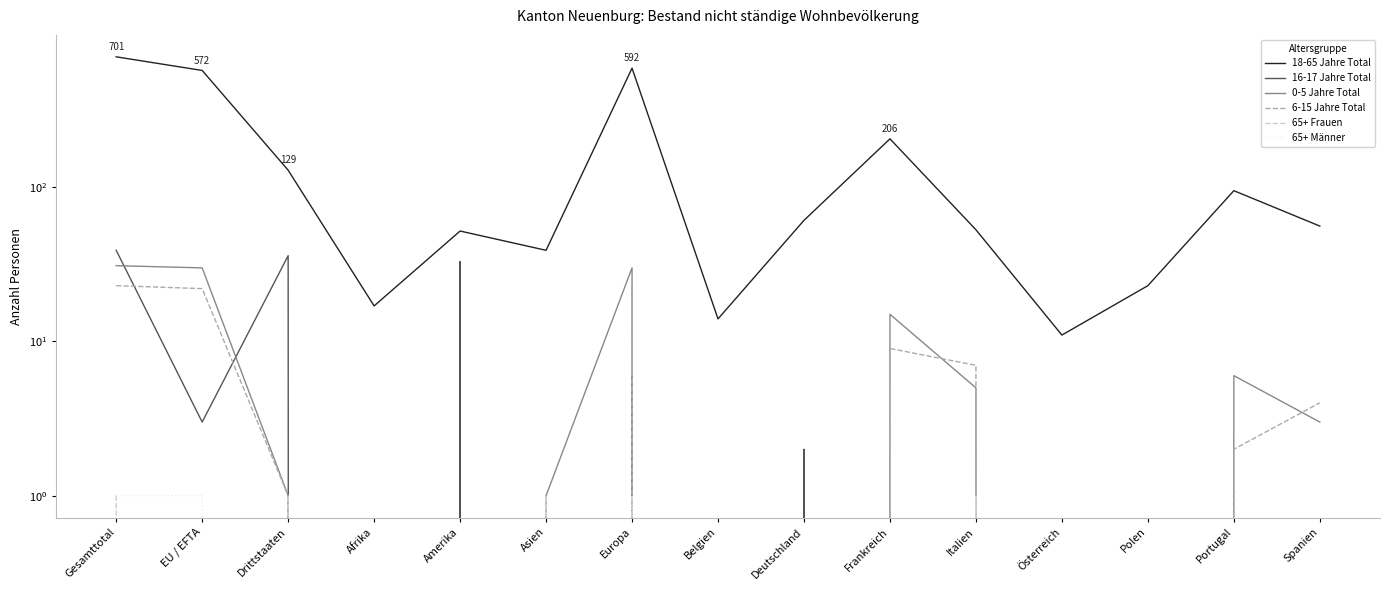

What is the highest value of the 6-15 Jahre Total series?

23